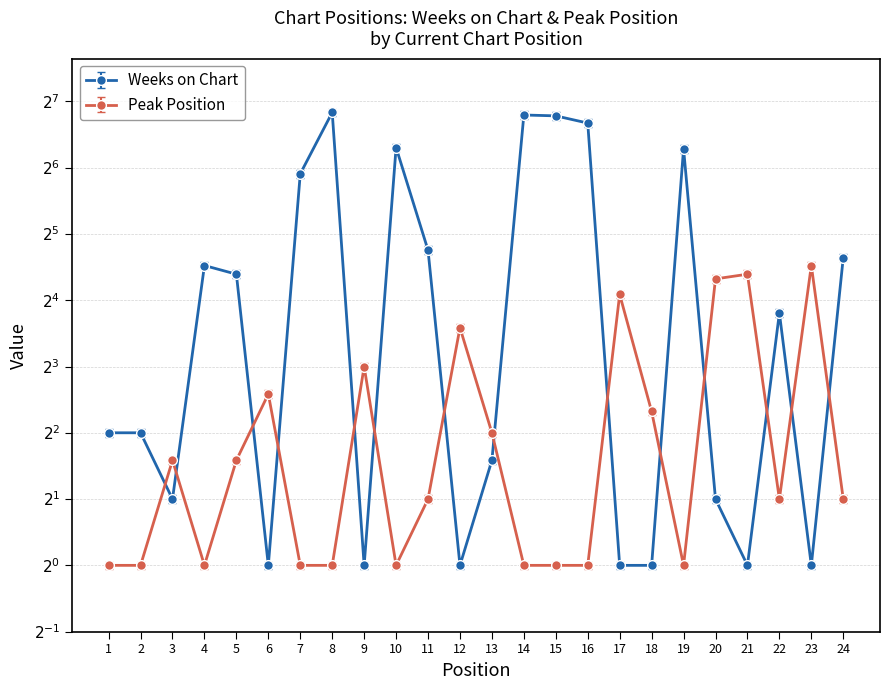

At which label is Weeks on Chart closest to 57?

7